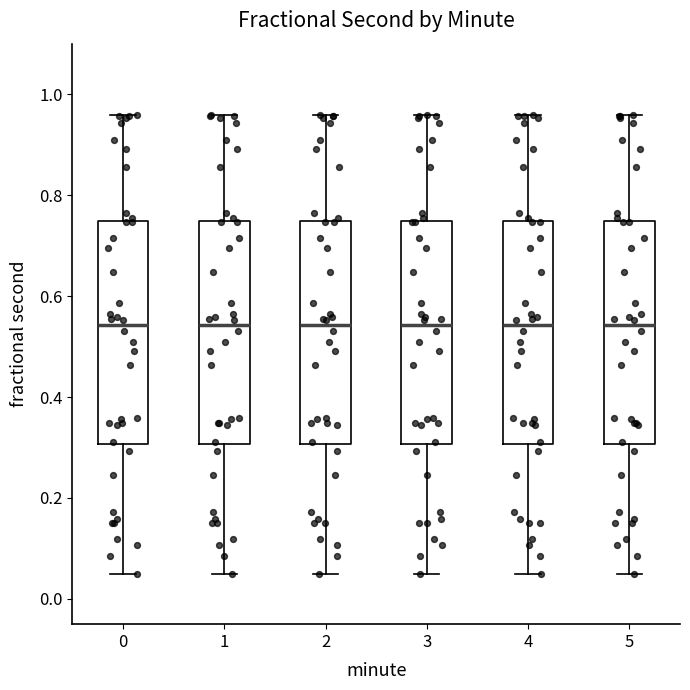

Where does the lower whisker of the box at x = 2 end on the y-axis? The values are not printed on the chart, so give them approximately, as read against the axis.

0.04